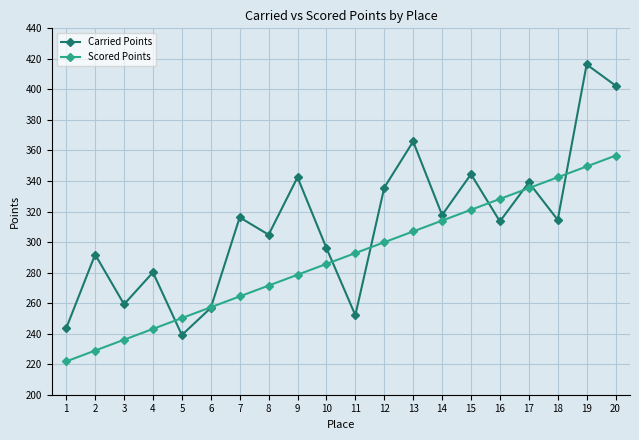

Does the chart display data point markers on the line(s)?

Yes